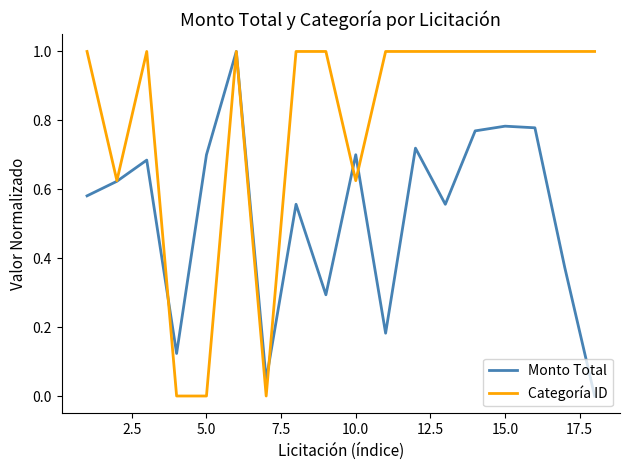

True or false: Monto Total and Categoría ID cross at least once.

True